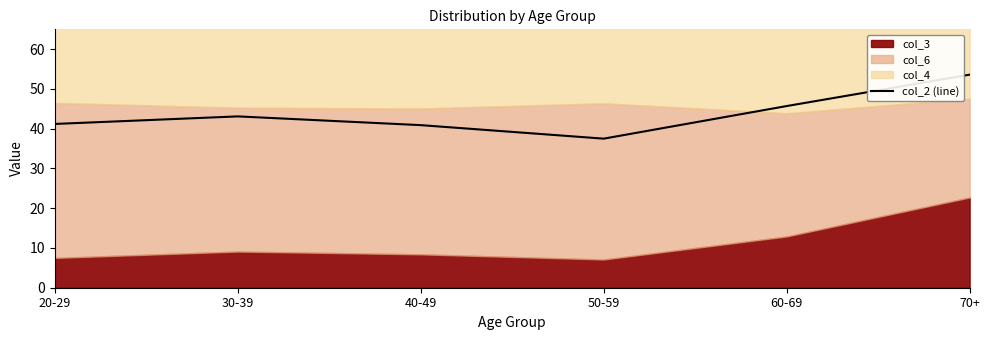

True or false: the data shows 43.1 at 30-39.

True